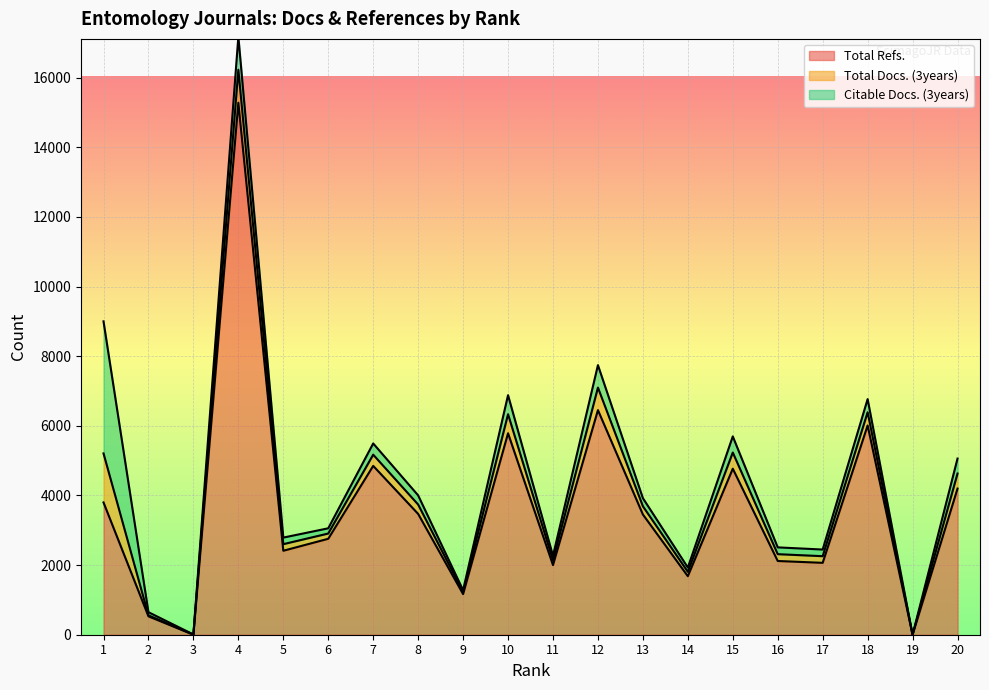

Between 13 and 4, which is larger?

4